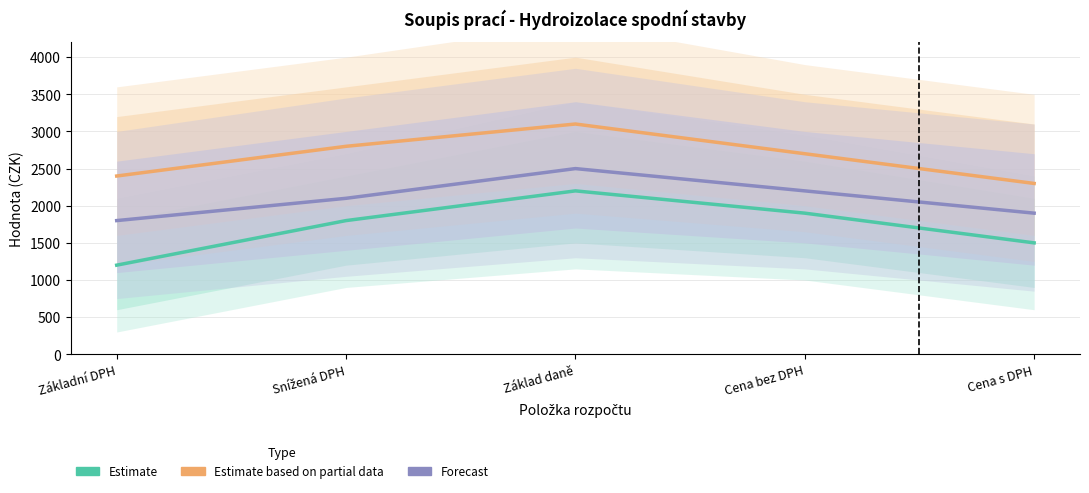

Between Základní DPH and Cena s DPH, which series saw the biggest shift?

Estimate